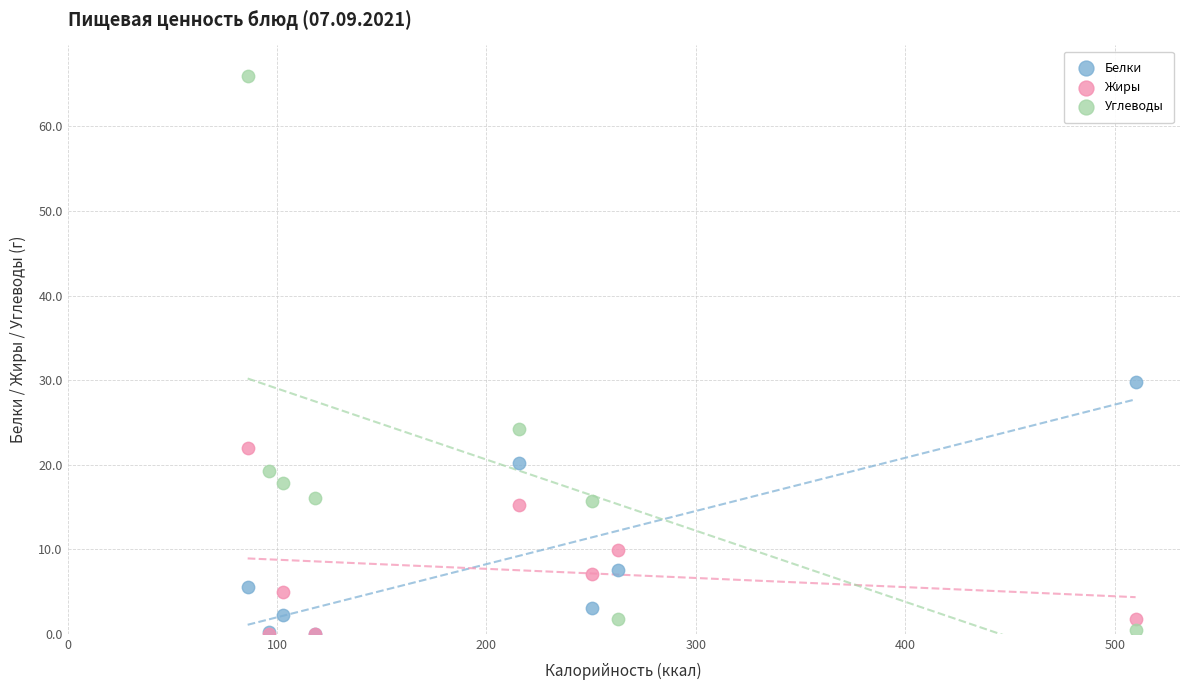

Which series has the largest Y range (max minus min)?

Углеводы